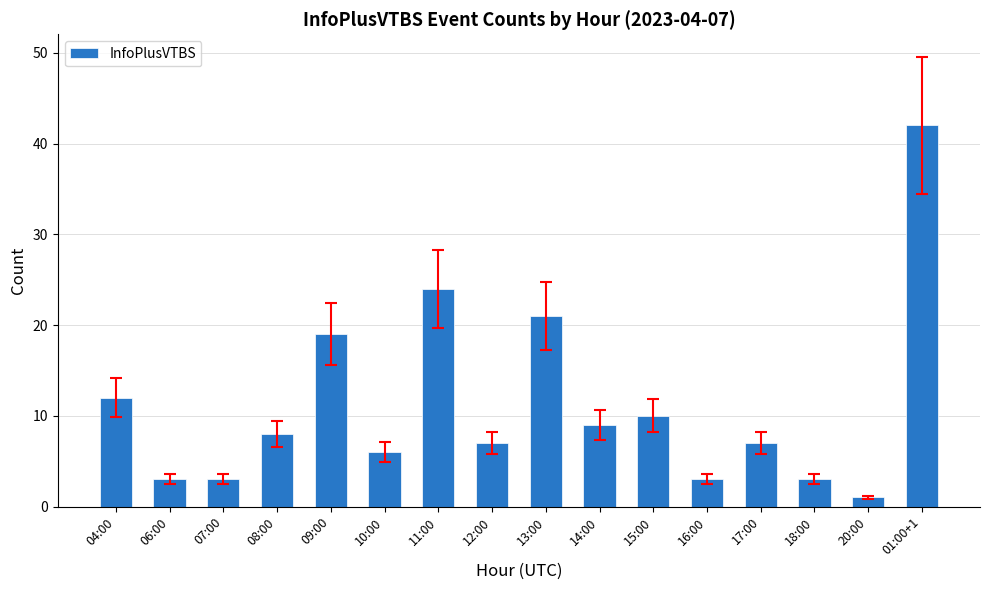

What is the maximum value shown in the chart?

42